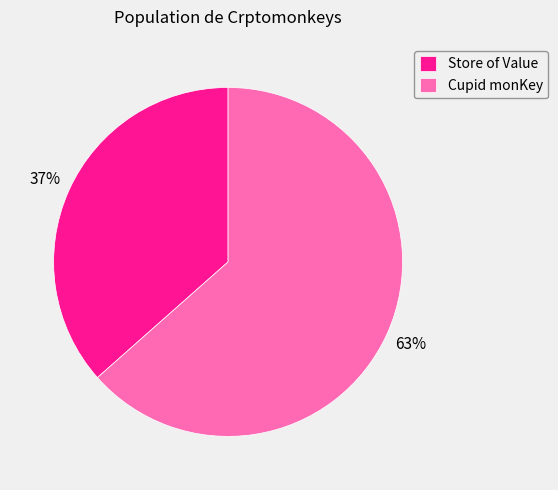

The Store of Value slice represents 37% of the pie. True or false?

True